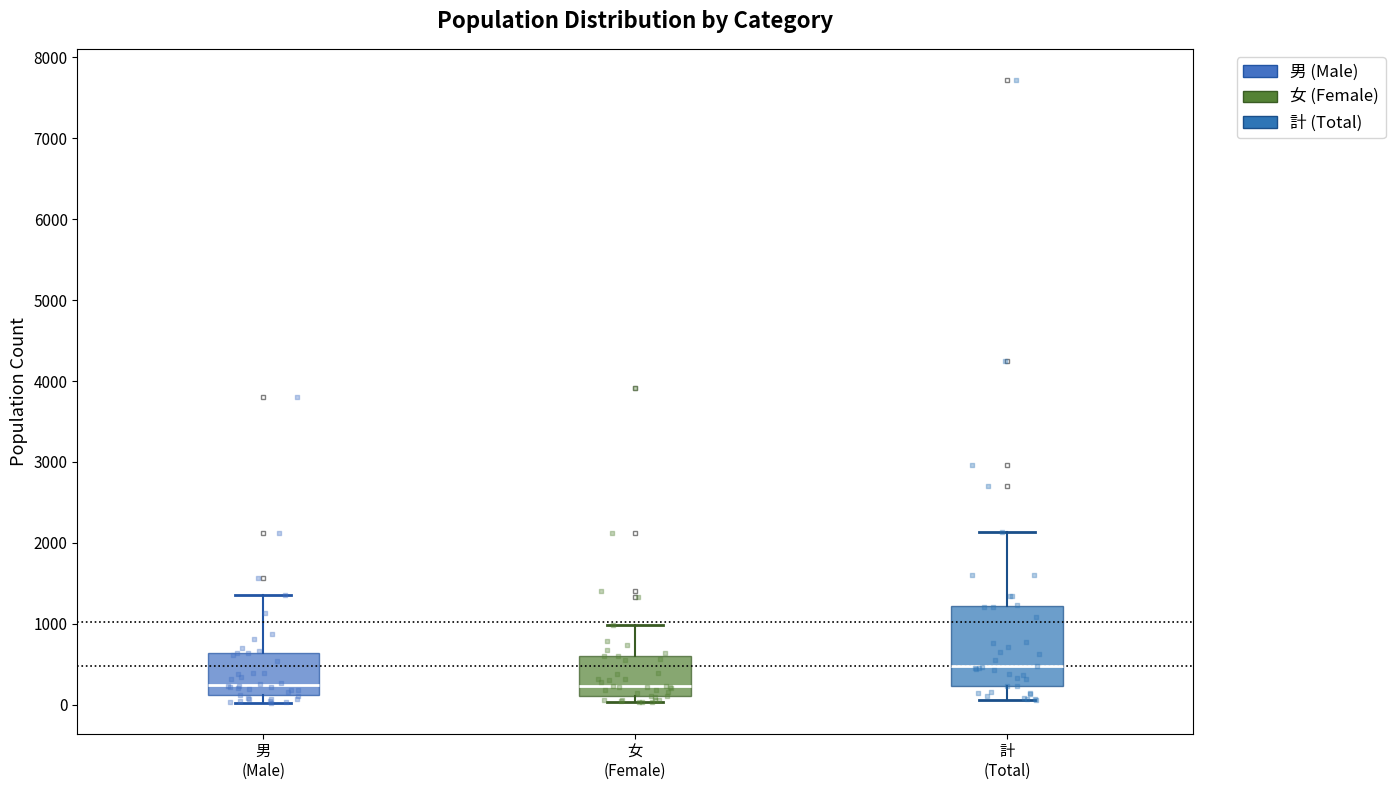

Reading left to right, transcribe this box plot: for each box, give where its median line is, the range the box spans, and where its two whiskers end, as read against the y-axis. The values are not printed on the chart, so give them approximately, as read against the axis.

男 (Male): median 300, box 100 to 600, whiskers 0 to 1400
女 (Female): median 200, box 100 to 600, whiskers 0 to 1000
計 (Total): median 500, box 200 to 1200, whiskers 100 to 2100